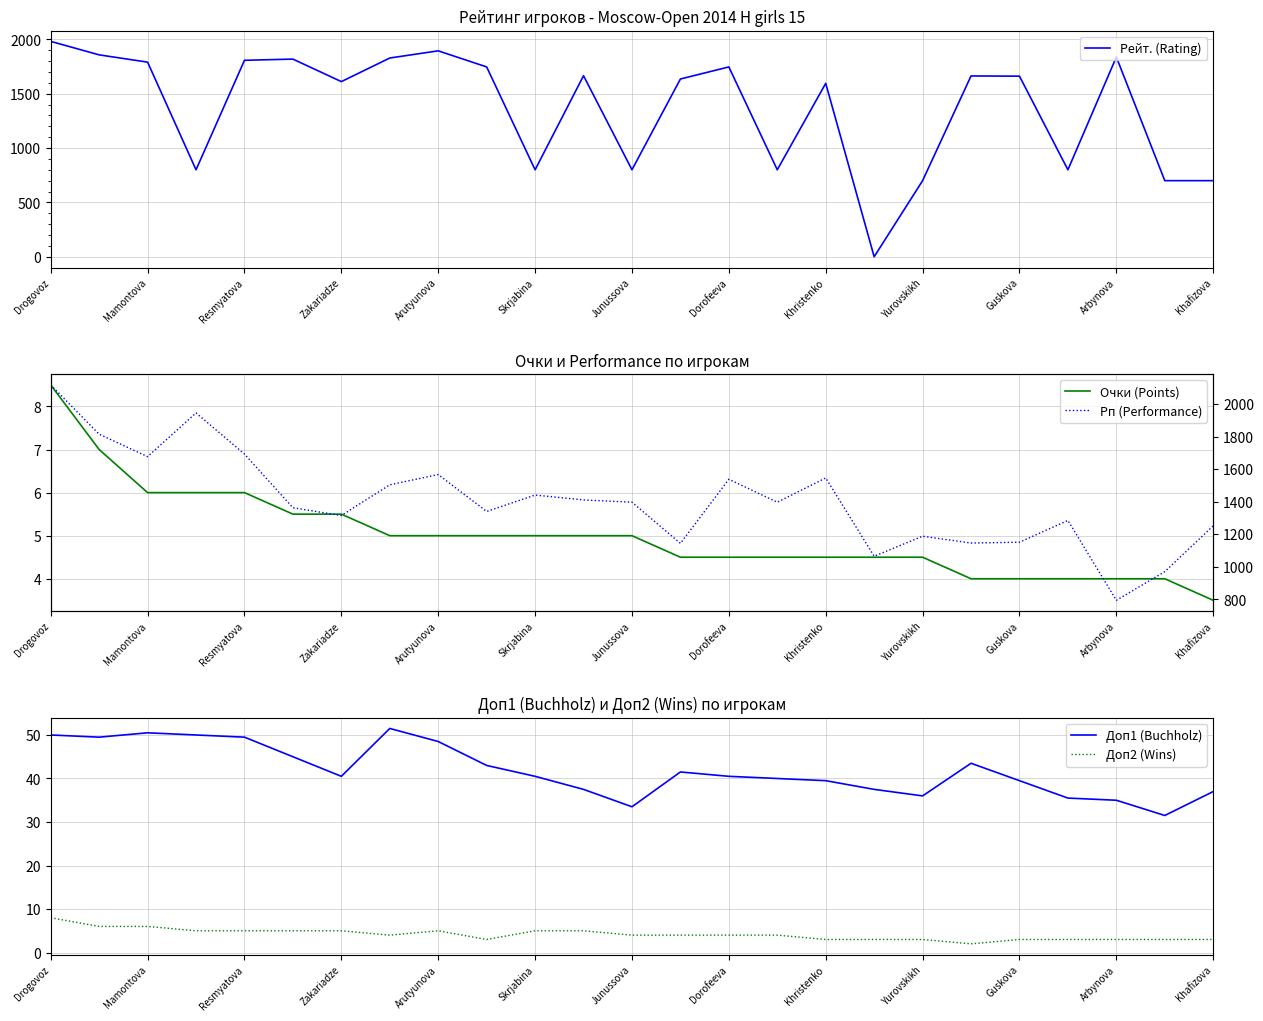

After their last crossing, which series has the higher values: Очки (Points) or Рейт. (Rating)?

Рейт. (Rating)